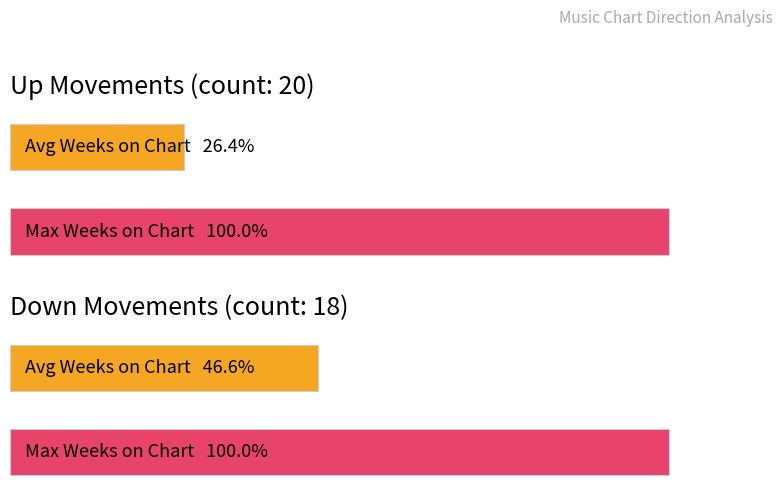

Rank the series at count from highest to lowest value.

up, down, -